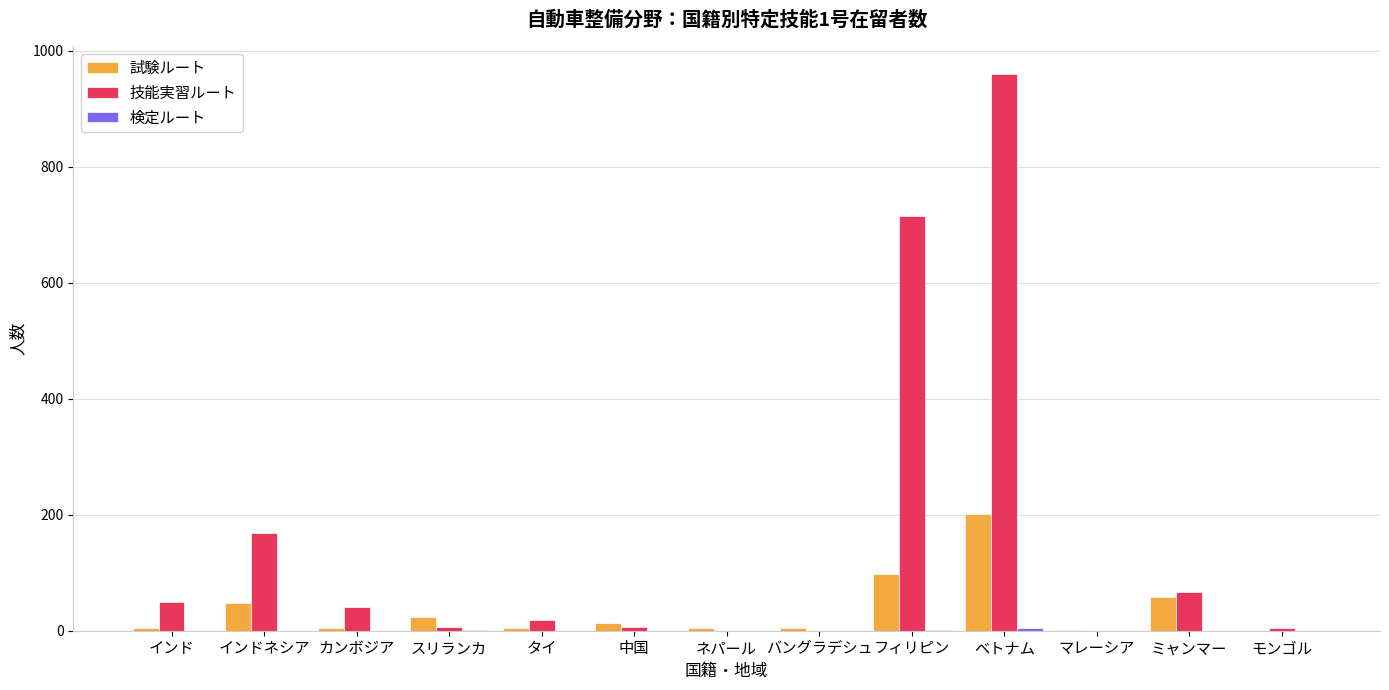

What is the sum of all 技能実習ルート values?

2038